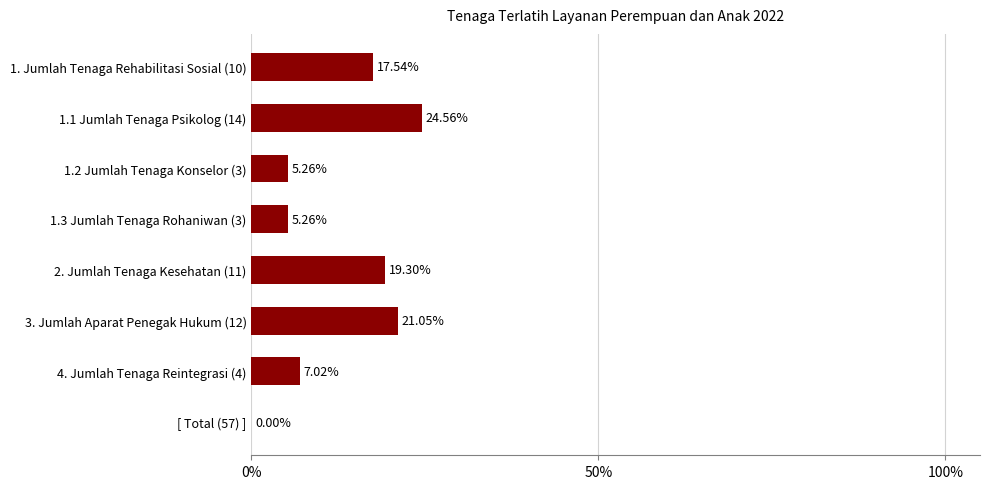

Approximately how many times larger is the value at 4. Jumlah Tenaga Reintegrasi (4) compared to 2. Jumlah Tenaga Kesehatan (11)?

0.4